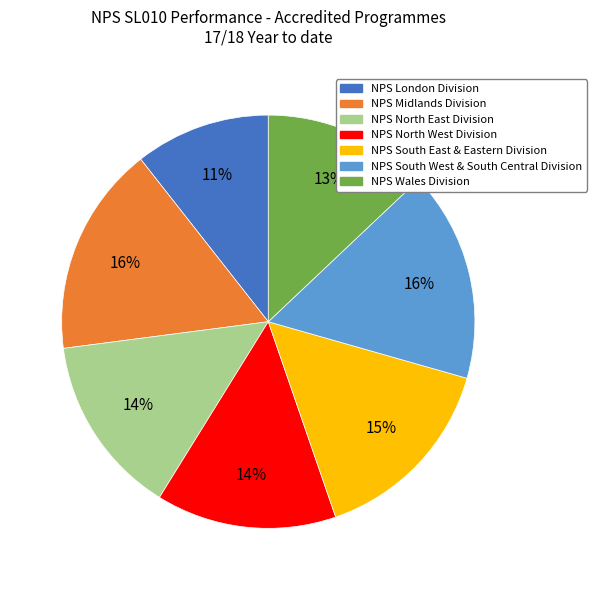

Which category has the smallest portion of the pie?

NPS London Division